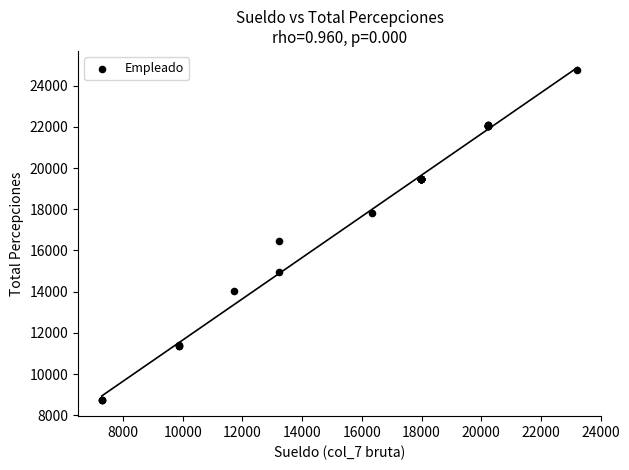

What Y value in the scatter plot is closest to 16752?

16480